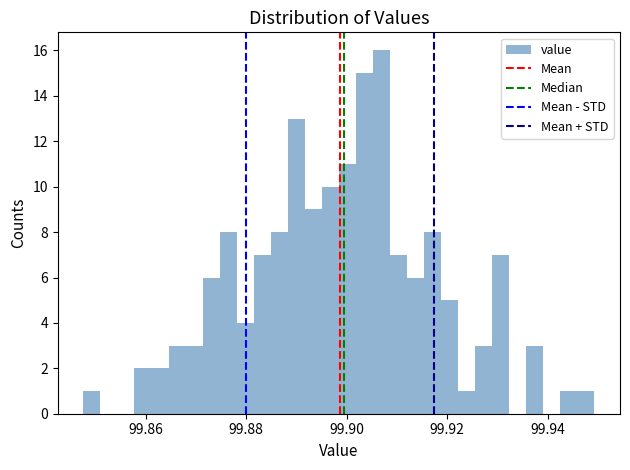

Around what value on the x-axis is the tallest bar? Give the approximate position of its centre, as read against the axis.

99.906